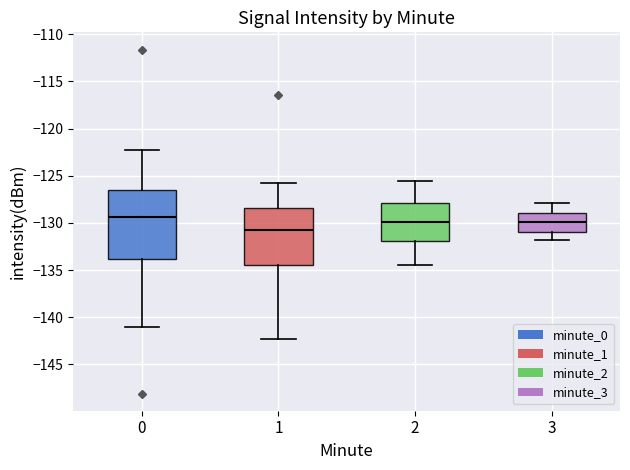

Reading left to right, read every box against the y-axis: the position of its median line, the range the box covers, and the ends of its whiskers. The values are not printed on the chart, so give them approximately, as read against the axis.

0: median -129.5, box -134.0 to -126.5, whiskers -141.0 to -122.5
1: median -131.0, box -134.5 to -128.5, whiskers -142.5 to -126.0
2: median -130.0, box -132.0 to -128.0, whiskers -134.5 to -125.5
3: median -130.0, box -131.0 to -129.0, whiskers -132.0 to -128.0